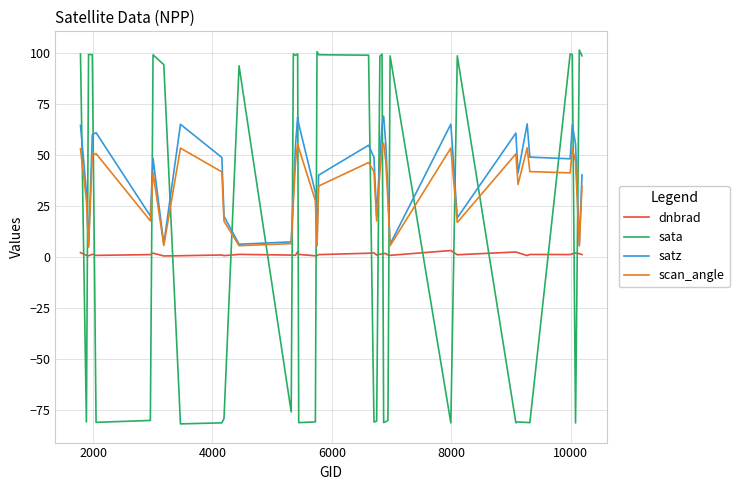

What is the maximum value shown in the chart?

101.2